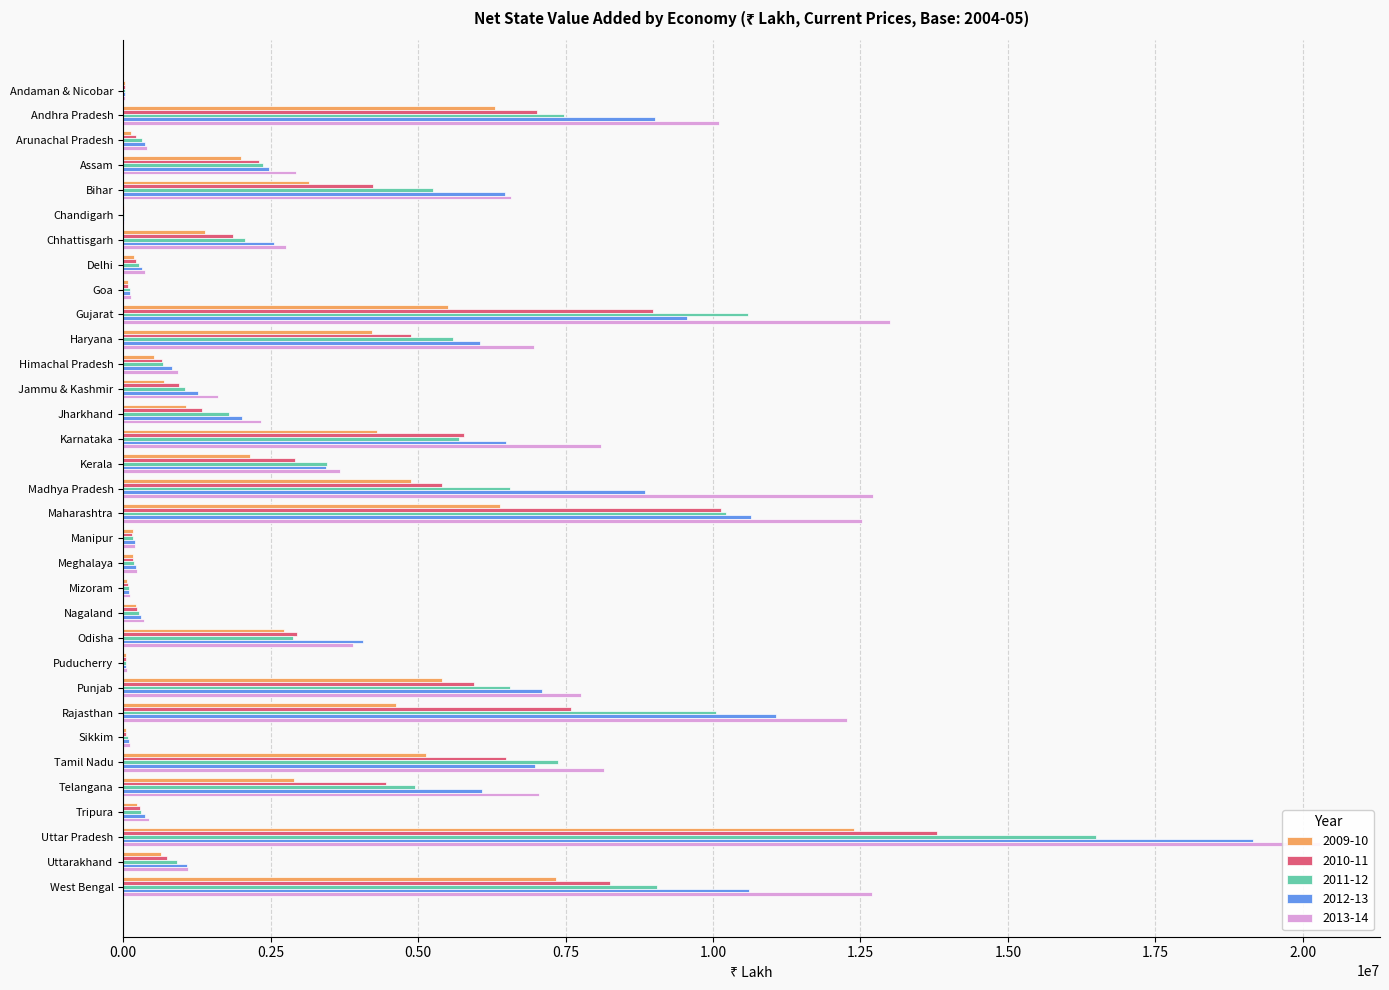

What is the lowest value of the 2012-13 series?

9290